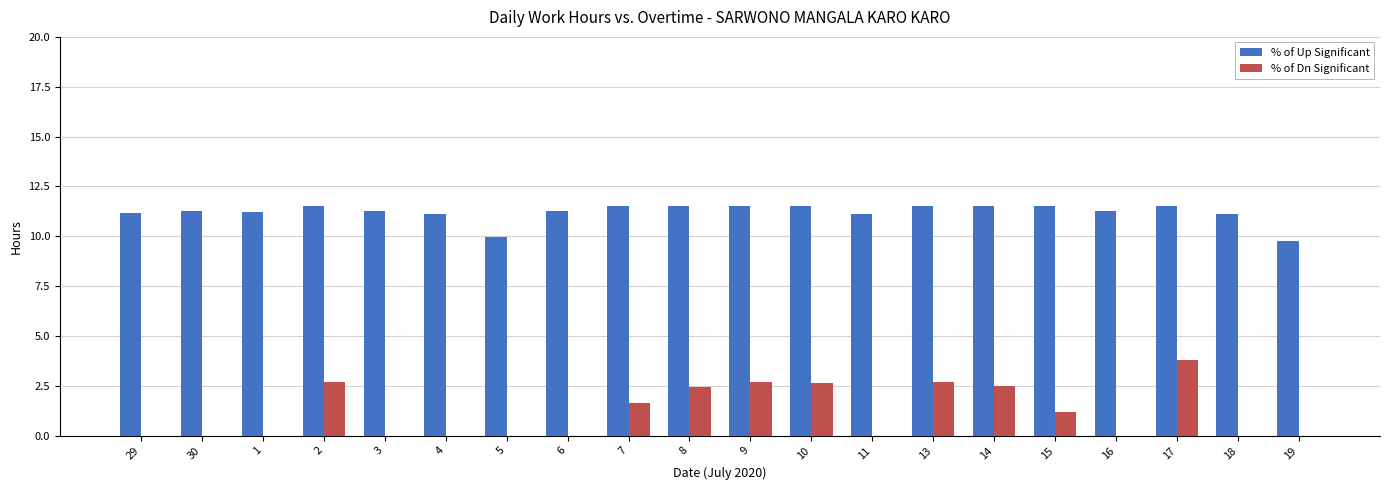

What is the sum of the % of Dn Significant values at 8 and 10?

5.1